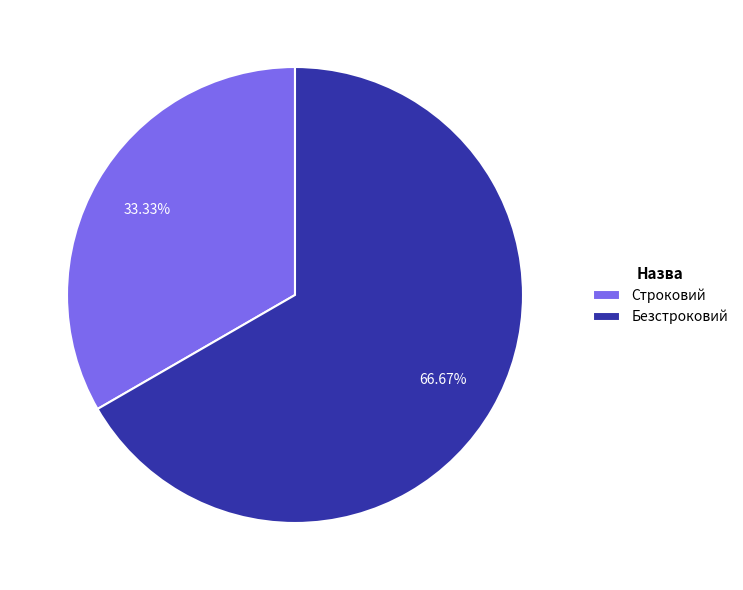

How many segments does this pie chart have?

2